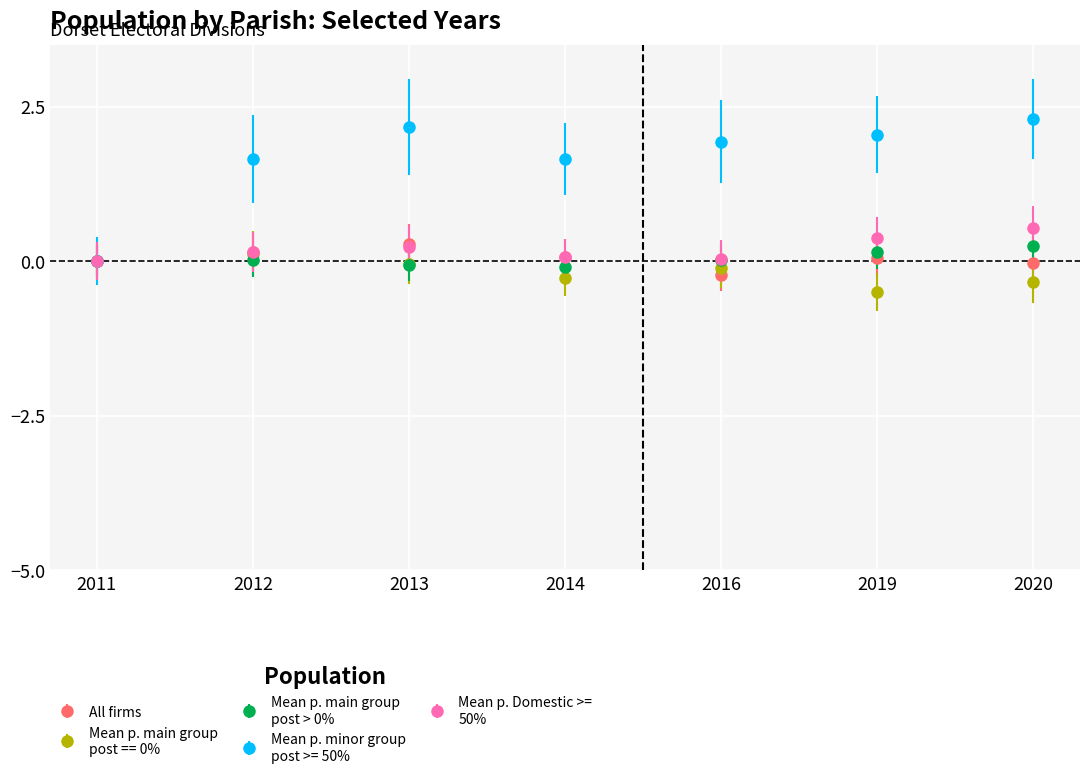

How many lines are shown in the chart?

5